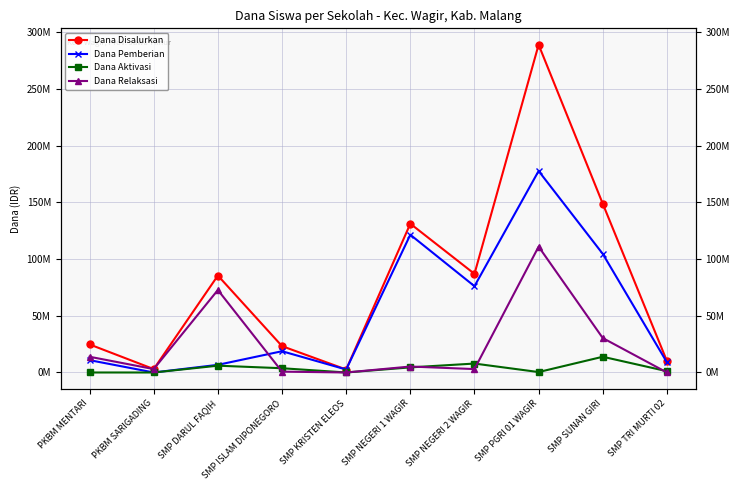

Where is Dana Pemberian nearest to the value 88875000?

SMP NEGERI 2 WAGIR